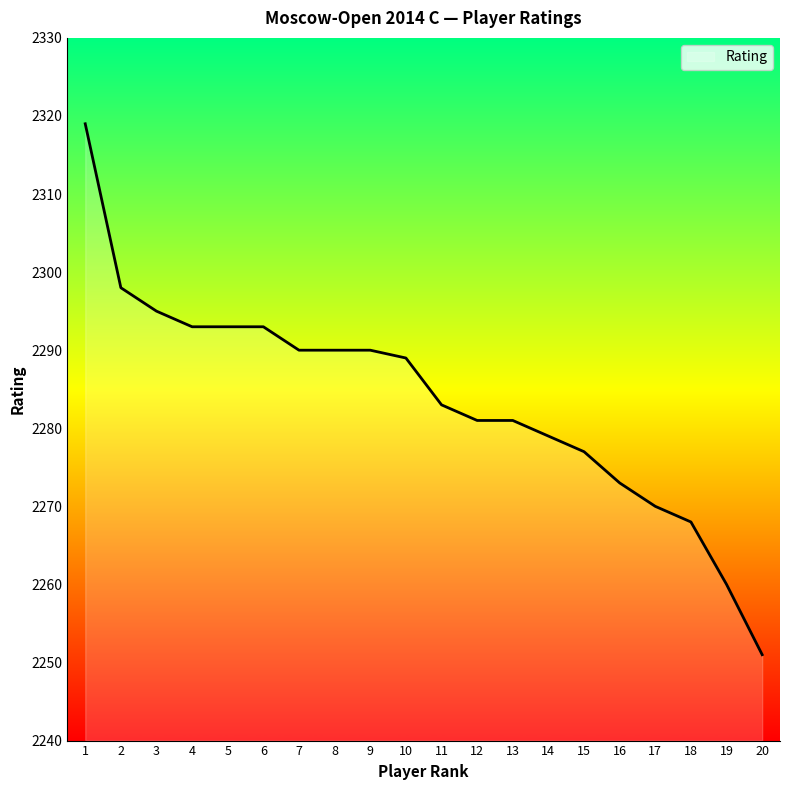

At which label is the value closest to 2285?

11